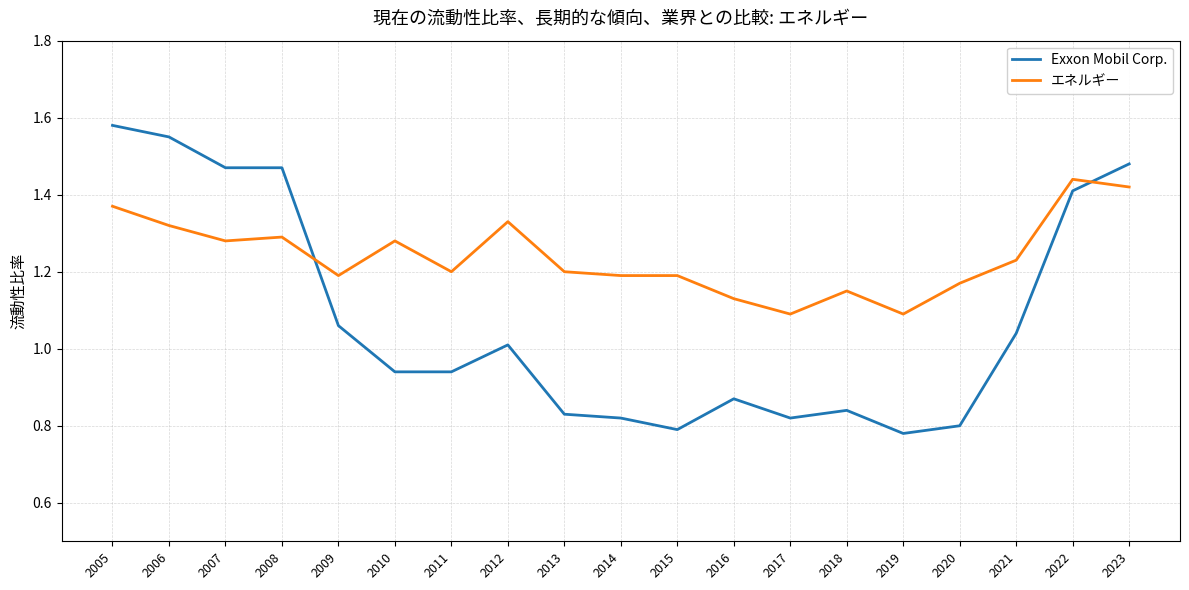

Which series changed the most between 2012 and 2022?

Exxon Mobil Corp.